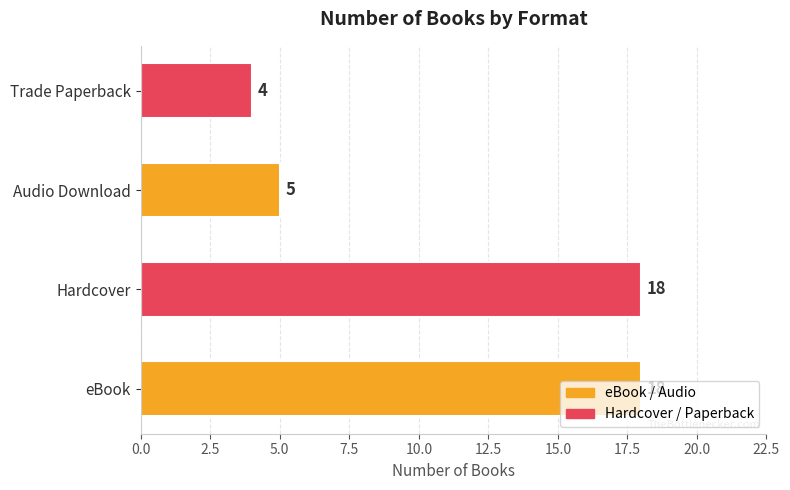

What is the difference between the second highest and second lowest values?

13